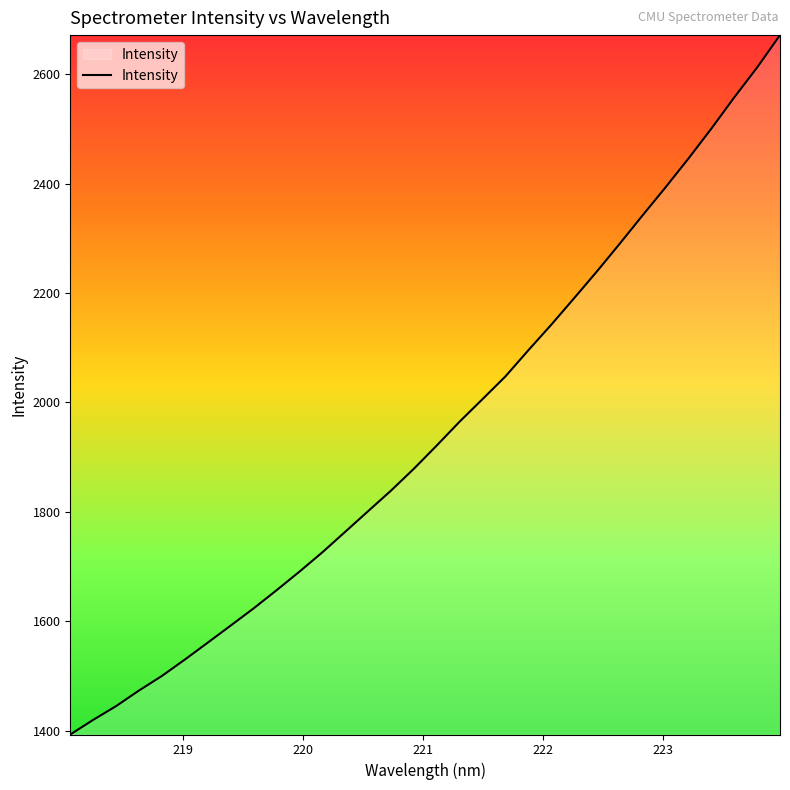

What is the greatest value displayed?

2671.5